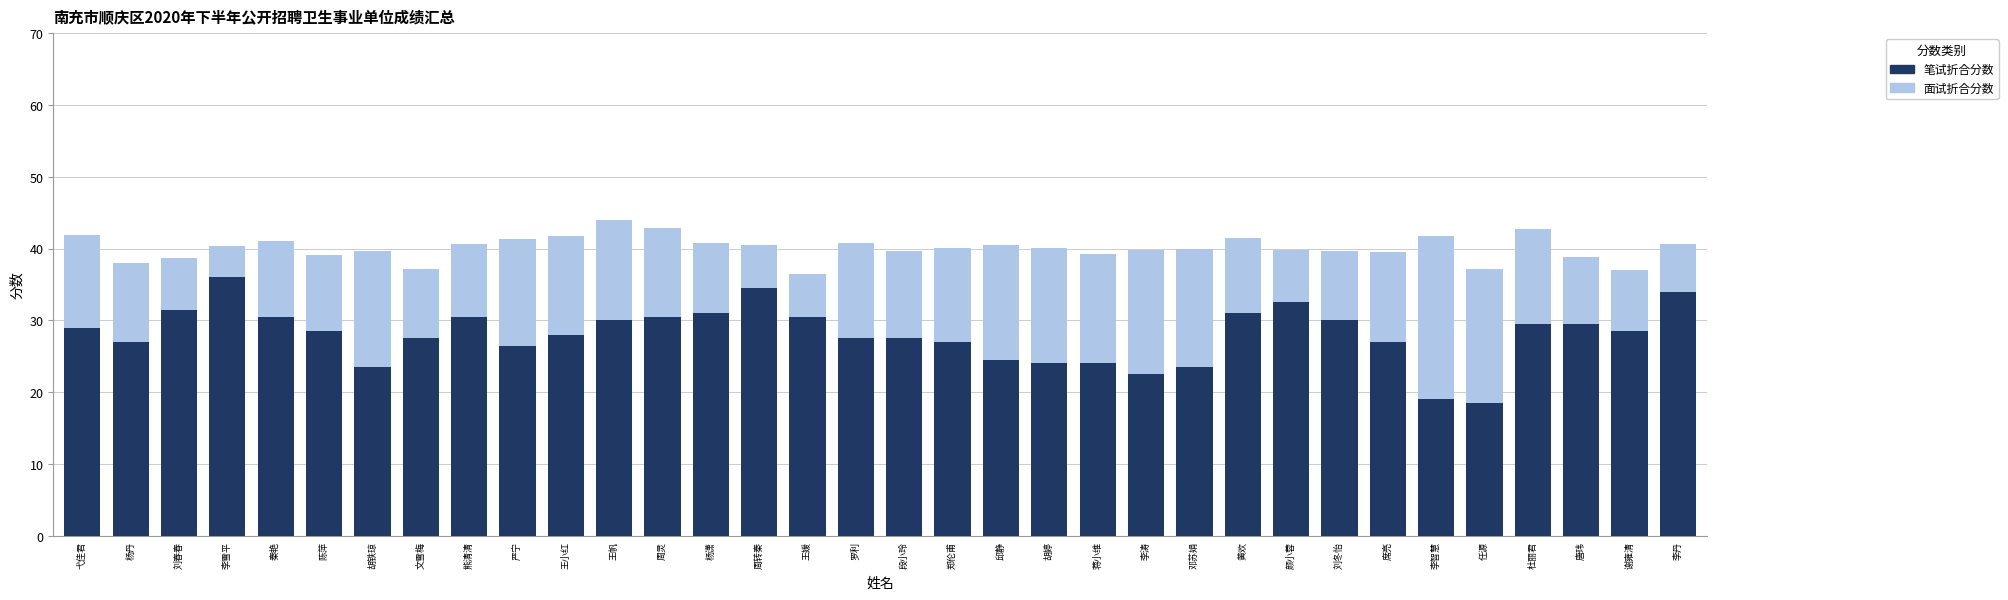

How many bars are there in total?

68